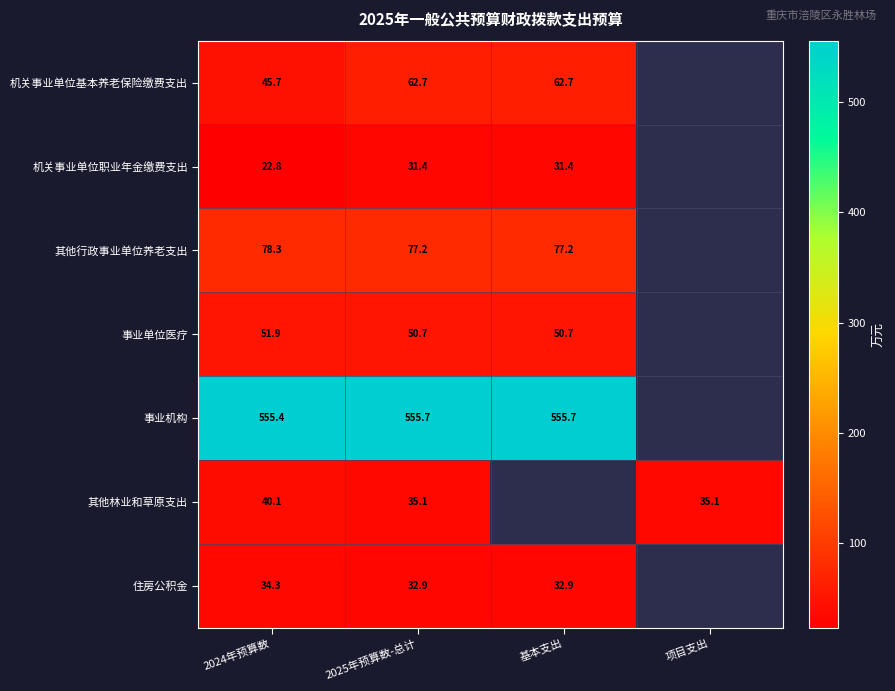

At which category is the sum across all series the highest?

2025年预算数-总计